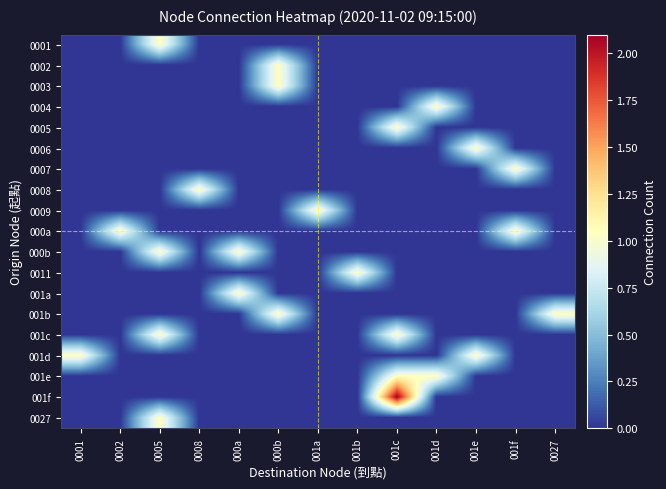

Which series has the widest spread of values?

001f